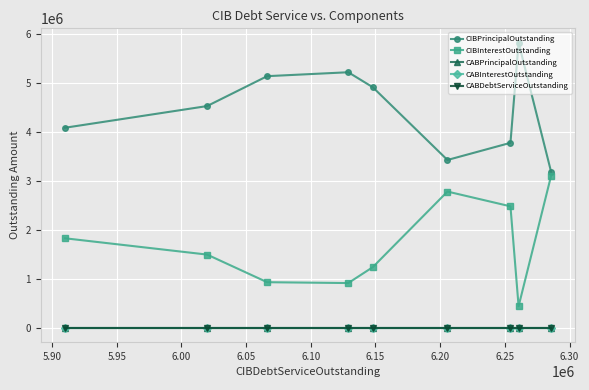

What is the average value of the CIBPrincipalOutstanding series?

4452000.0